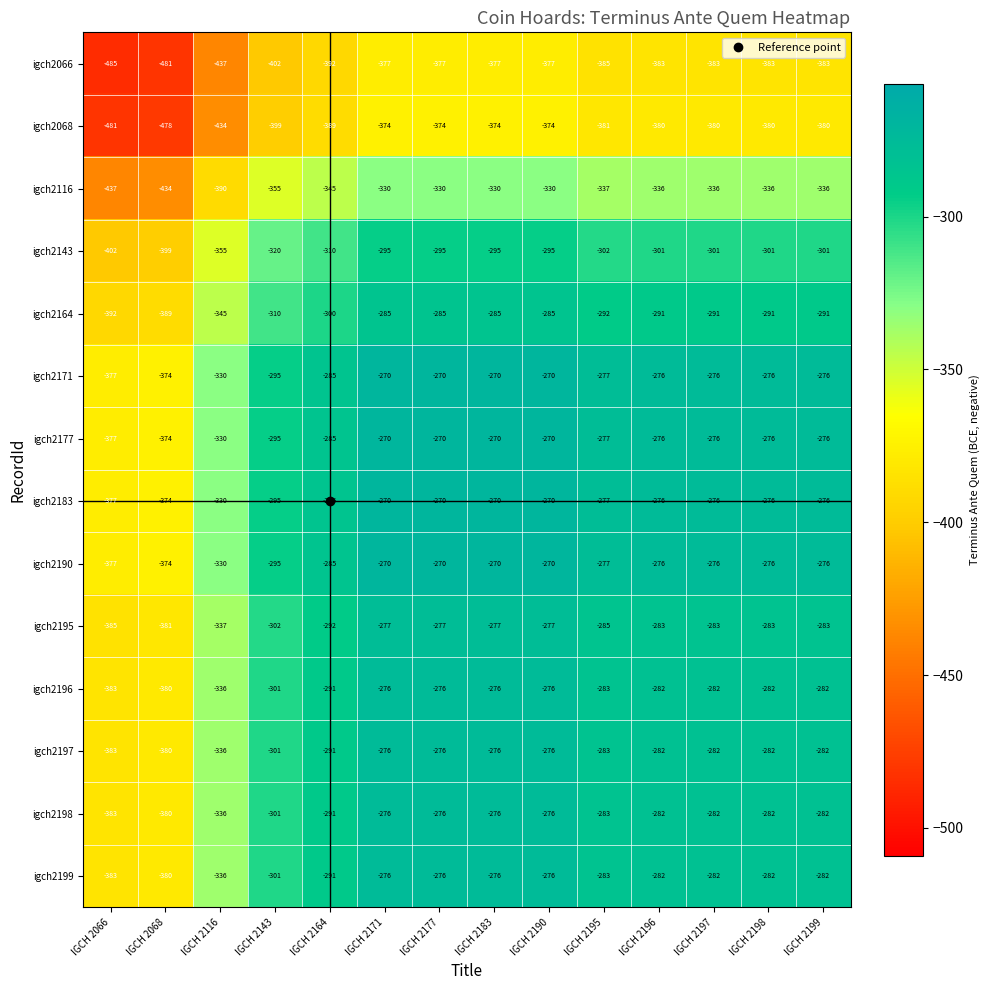

What is the approximate value of igch2068 at IGCH 2199?

-380